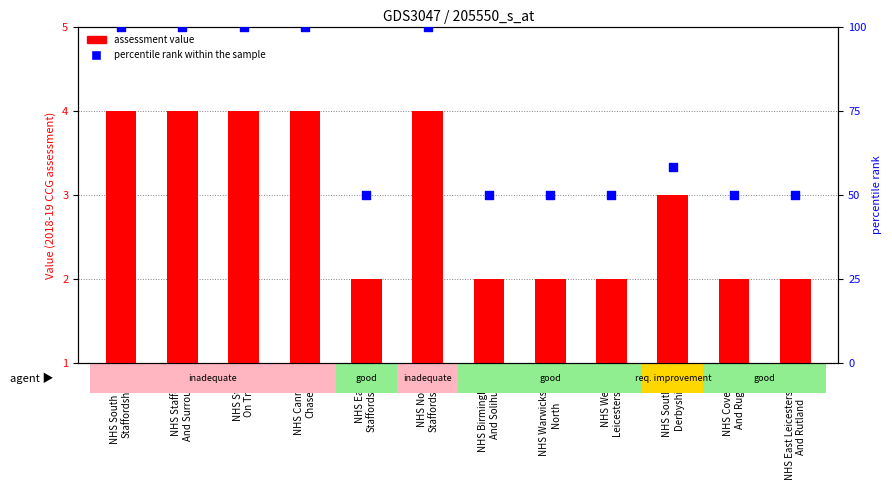

Is the value of assessment value at NHS North
Staffordshire greater than the value of percentile rank within the sample at NHS North
Staffordshire?

No